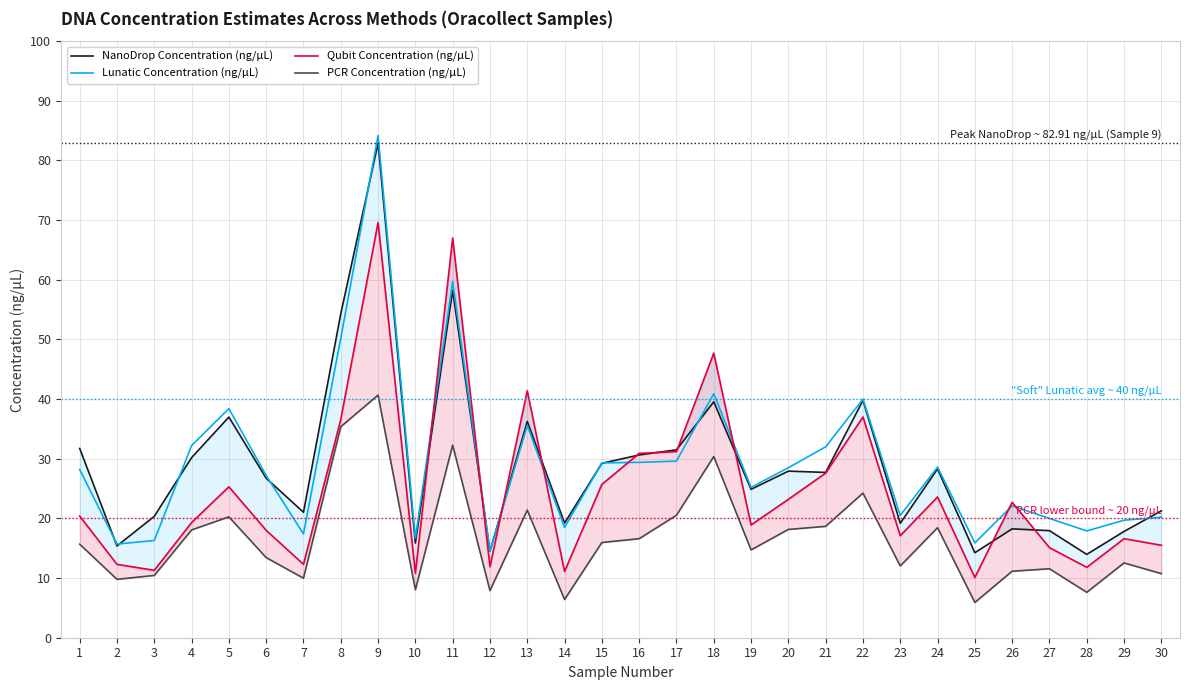

At which category does the chart reach its peak across all series?

9